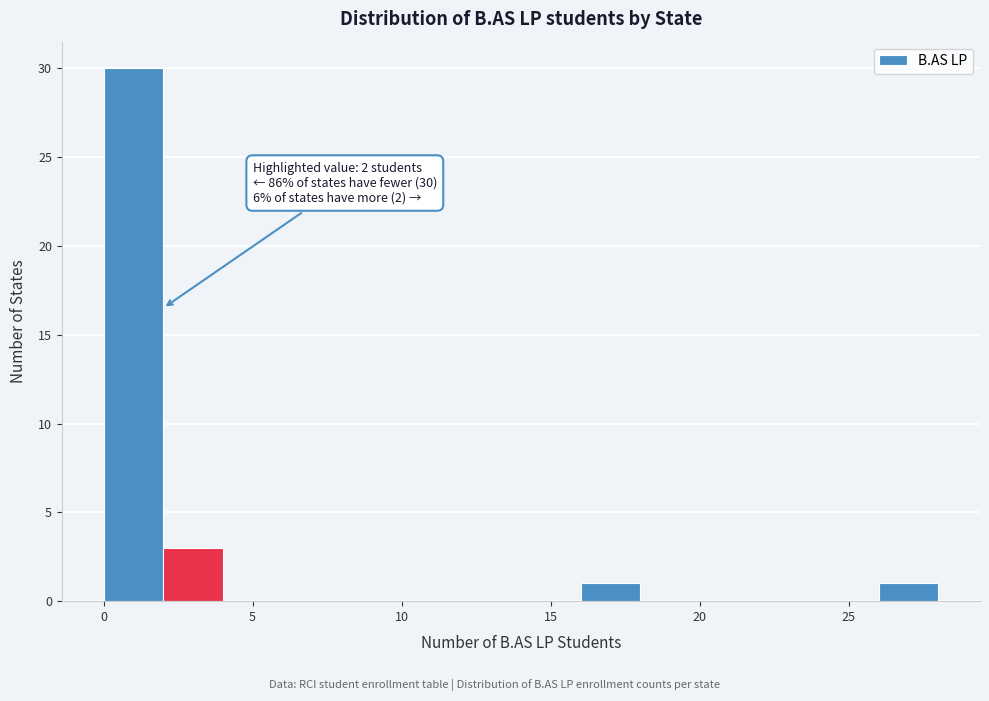

Which range on the x-axis has the tallest bar?

0 to 2